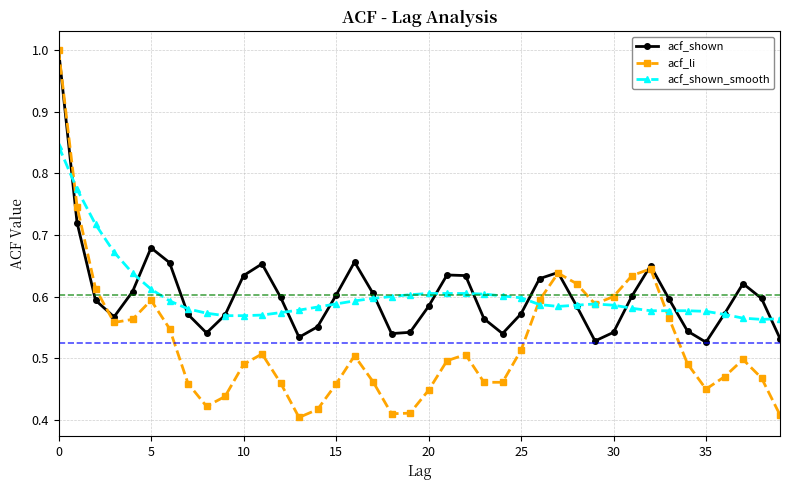

At how many categories does at least one series exceed 0?

40